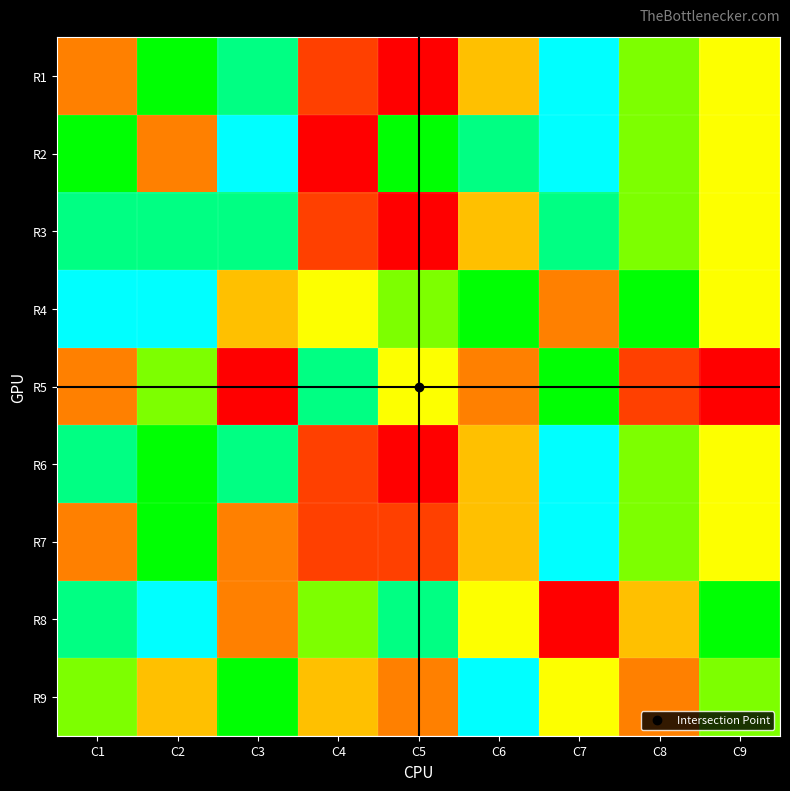

At which category does the chart reach its peak across all series?

C7